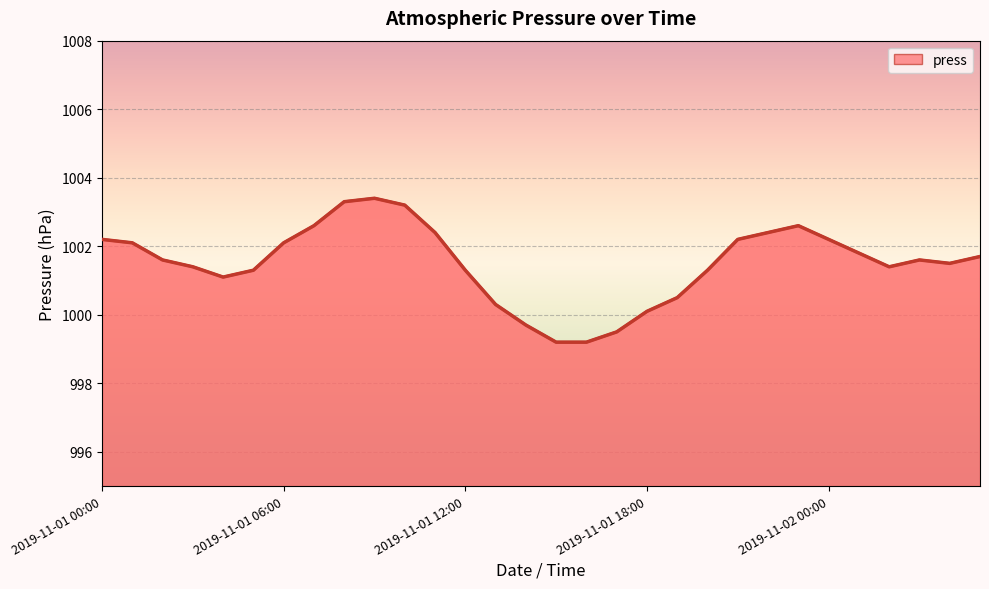

What is the maximum value shown in the chart?

1003.4